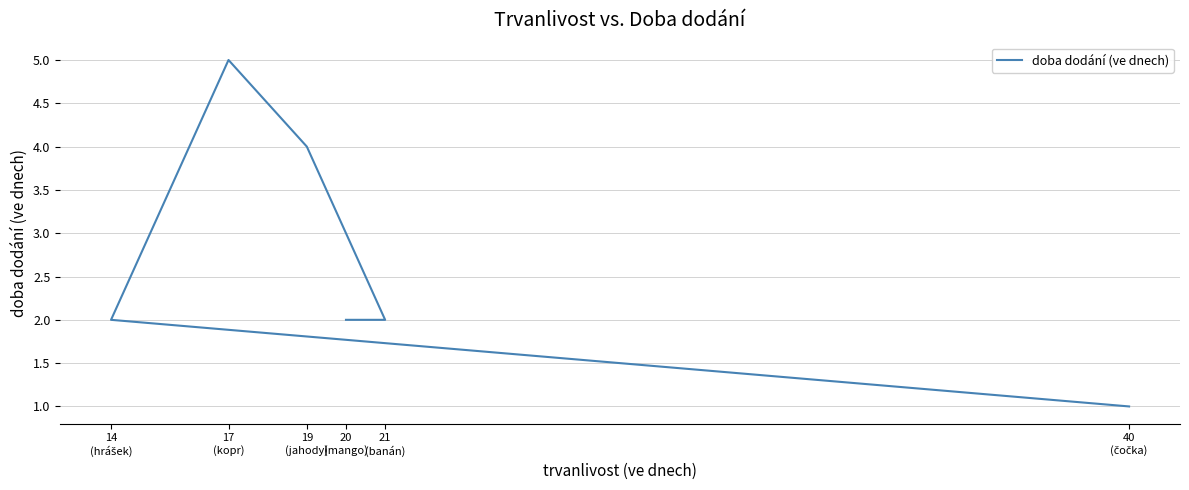

What is the difference between the second highest and minimum values?

3